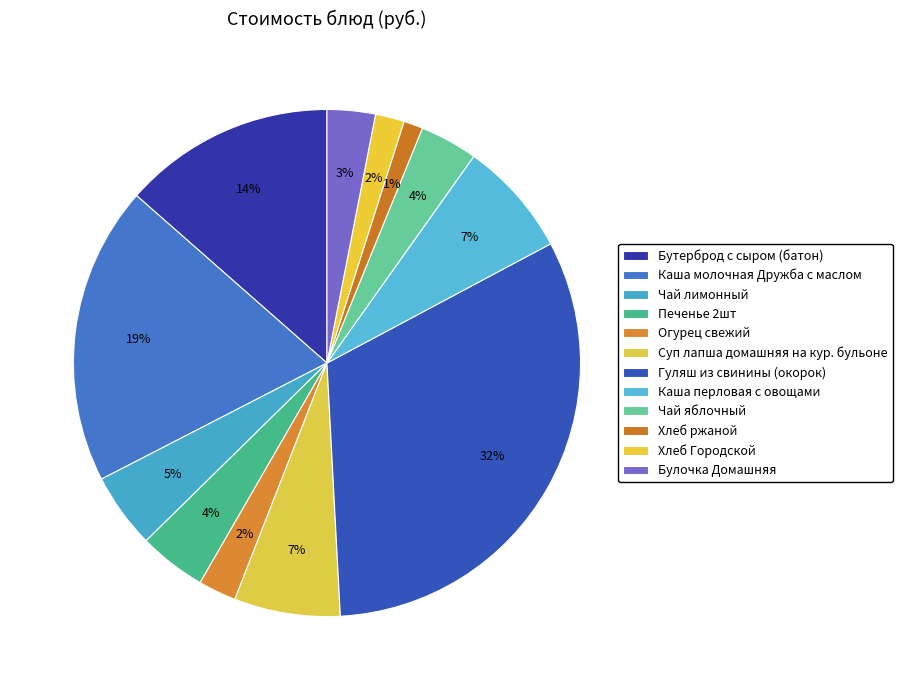

Count the number of slices in the pie.

12